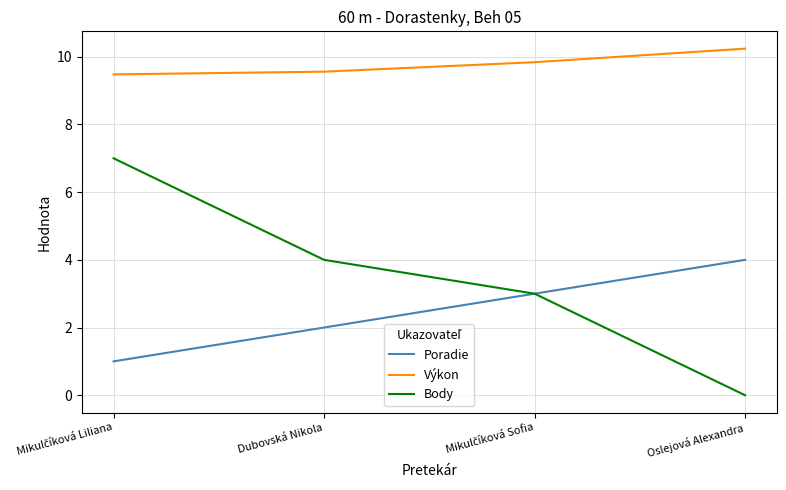

True or false: Poradie has a value of 2.0 at Oslejová Alexandra.

False